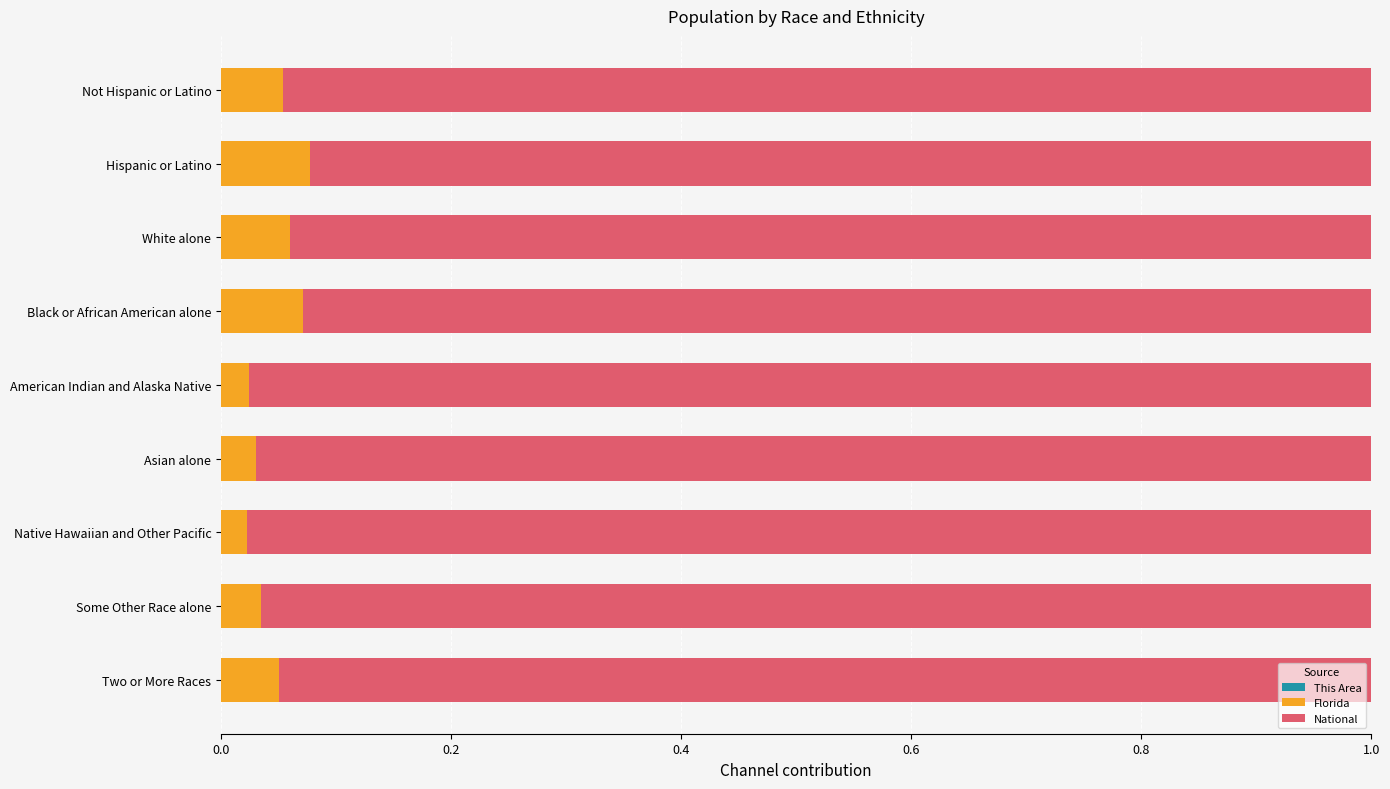

Count the Florida values in the range 0 to 1.

9